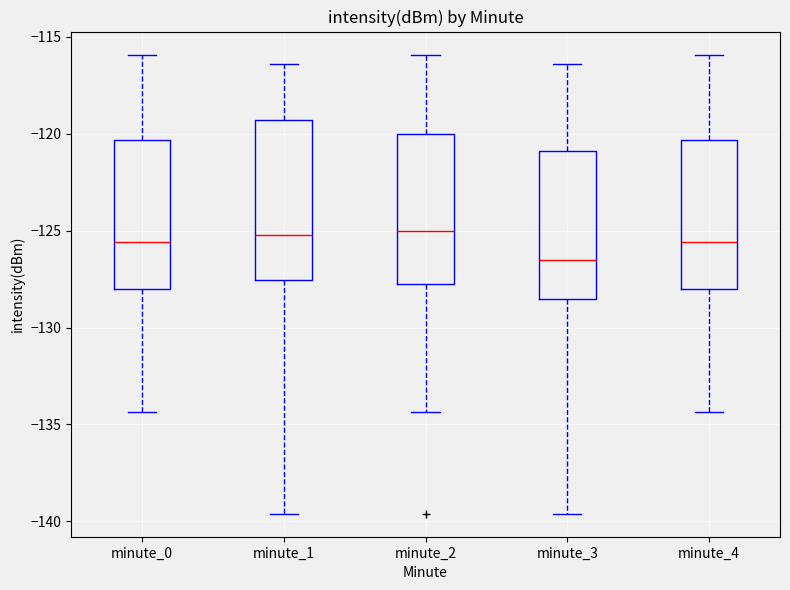

Reading left to right, transcribe this box plot: for each box, give where its median line is, the range the box spans, and where its two whiskers end, as read against the y-axis. The values are not printed on the chart, so give them approximately, as read against the axis.

minute_0: median -125.5, box -128.0 to -120.5, whiskers -134.5 to -116.0
minute_1: median -125.0, box -127.5 to -119.5, whiskers -139.5 to -116.5
minute_2: median -125.0, box -128.0 to -120.0, whiskers -134.5 to -116.0
minute_3: median -126.5, box -128.5 to -121.0, whiskers -139.5 to -116.5
minute_4: median -125.5, box -128.0 to -120.5, whiskers -134.5 to -116.0